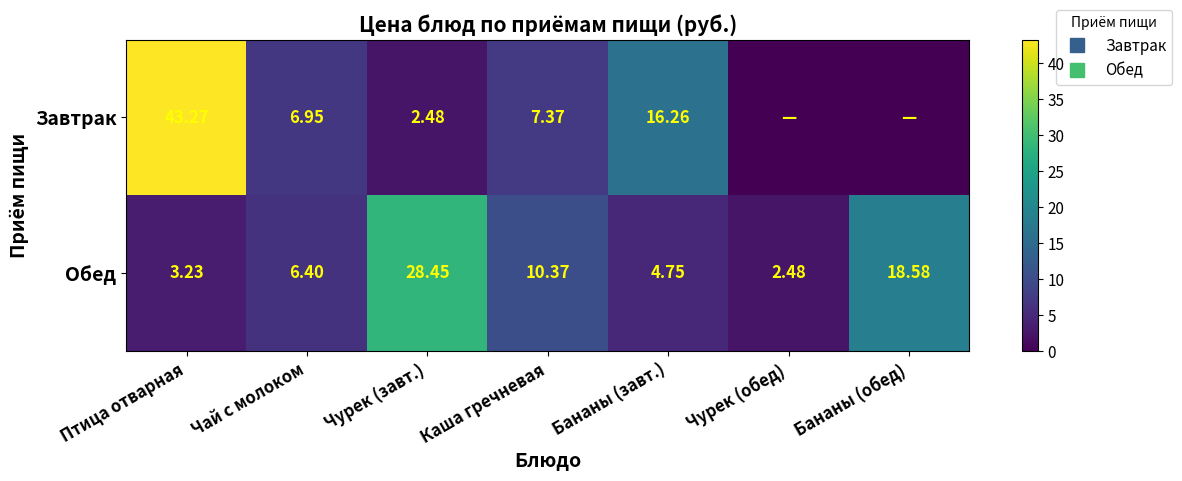

How many data points in Обед are above 6?

4